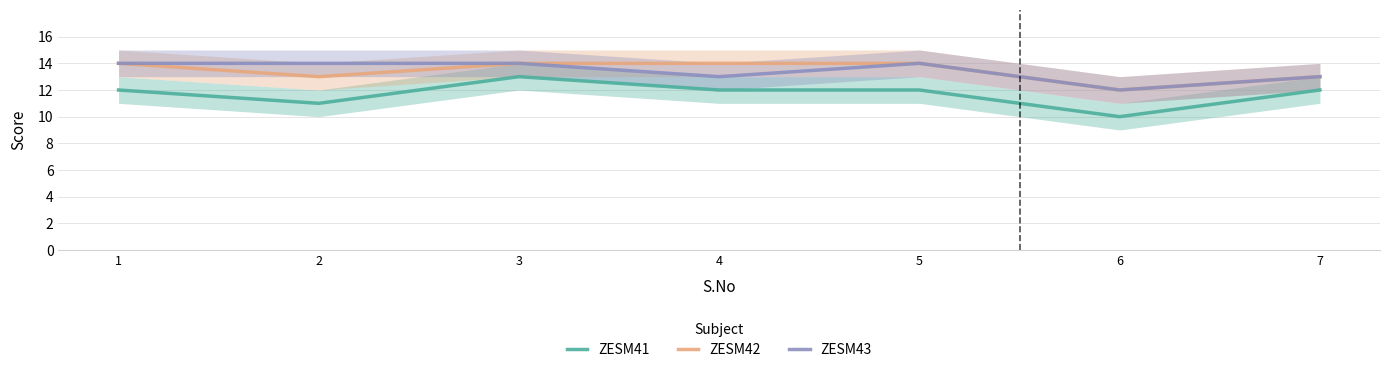

Count the number of data series in this chart.

3